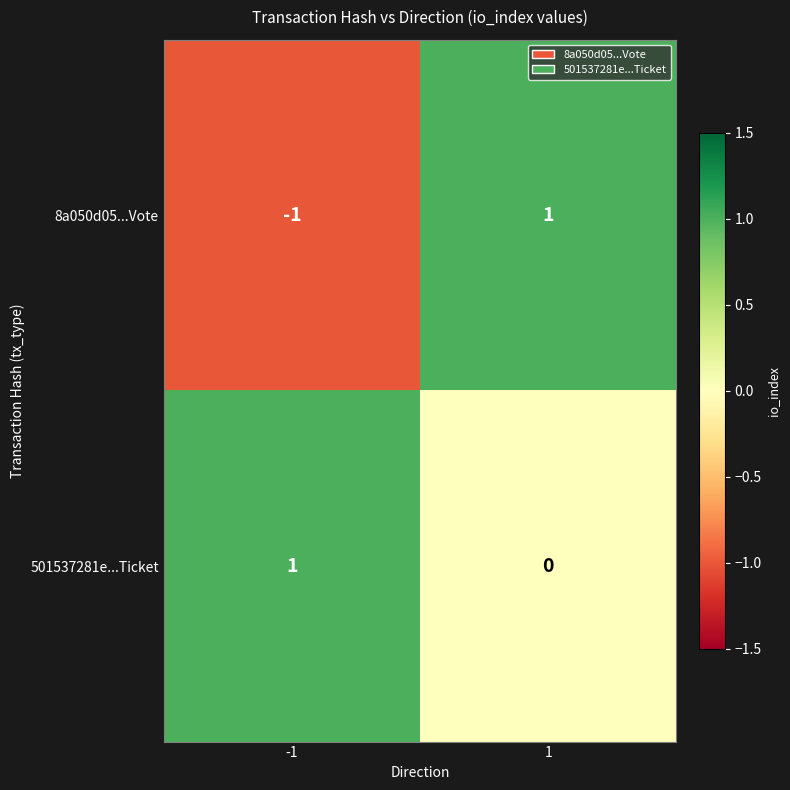

What is the spread (max minus min) of values at -1?

2